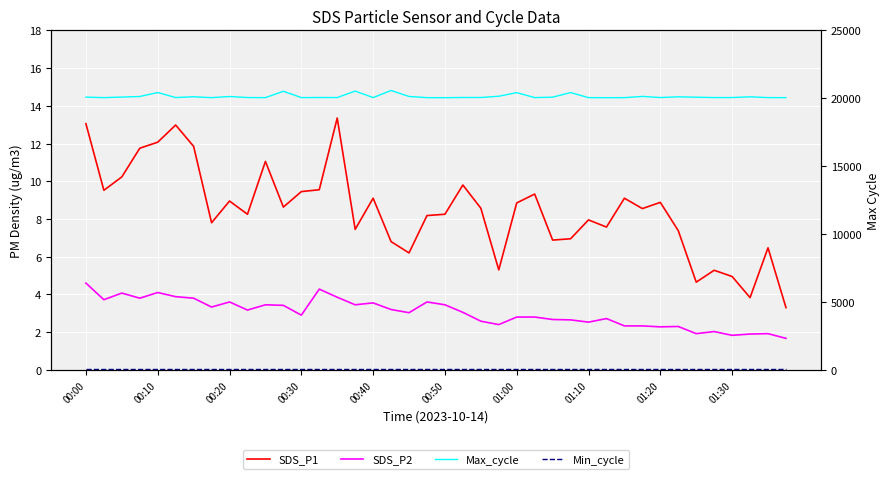

True or false: SDS_P2 and Min_cycle cross at least once.

False